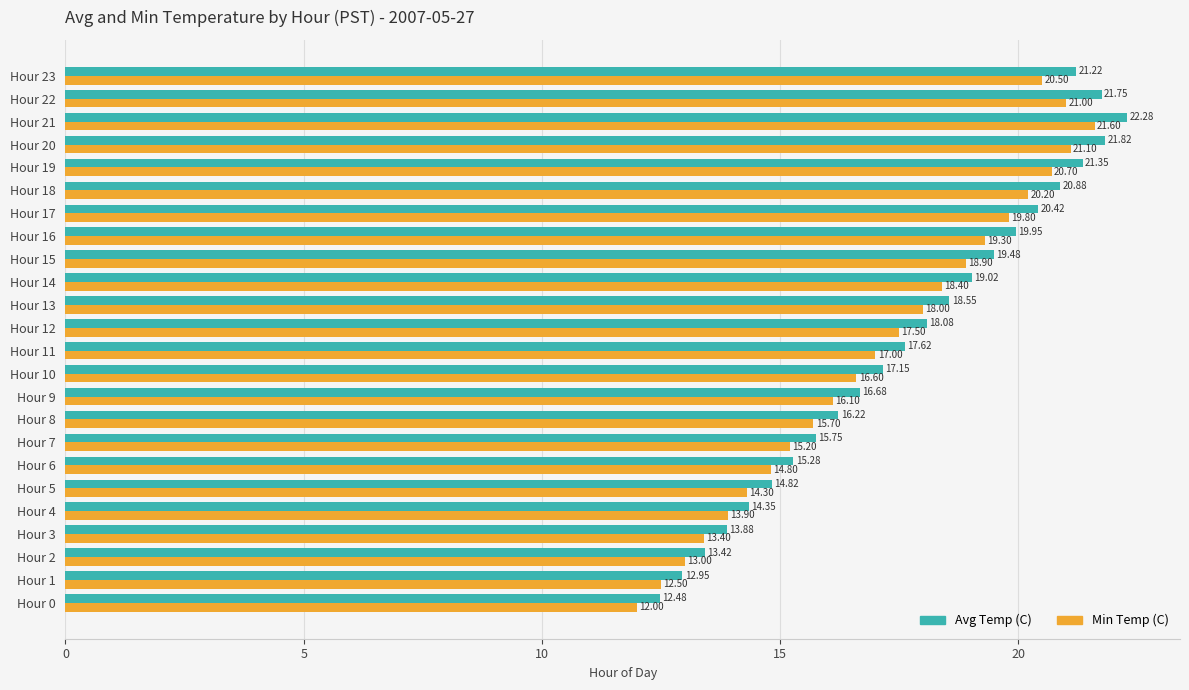

What is the difference between the Avg Temp (C) values at Hour 5 and Hour 21?

7.5